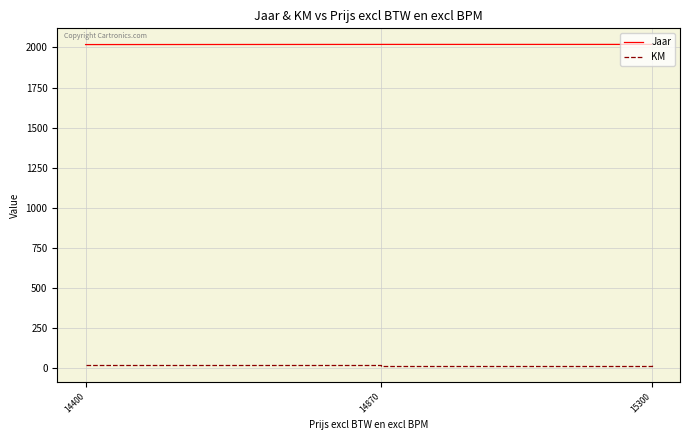

How many values in the KM series are below 20?

20